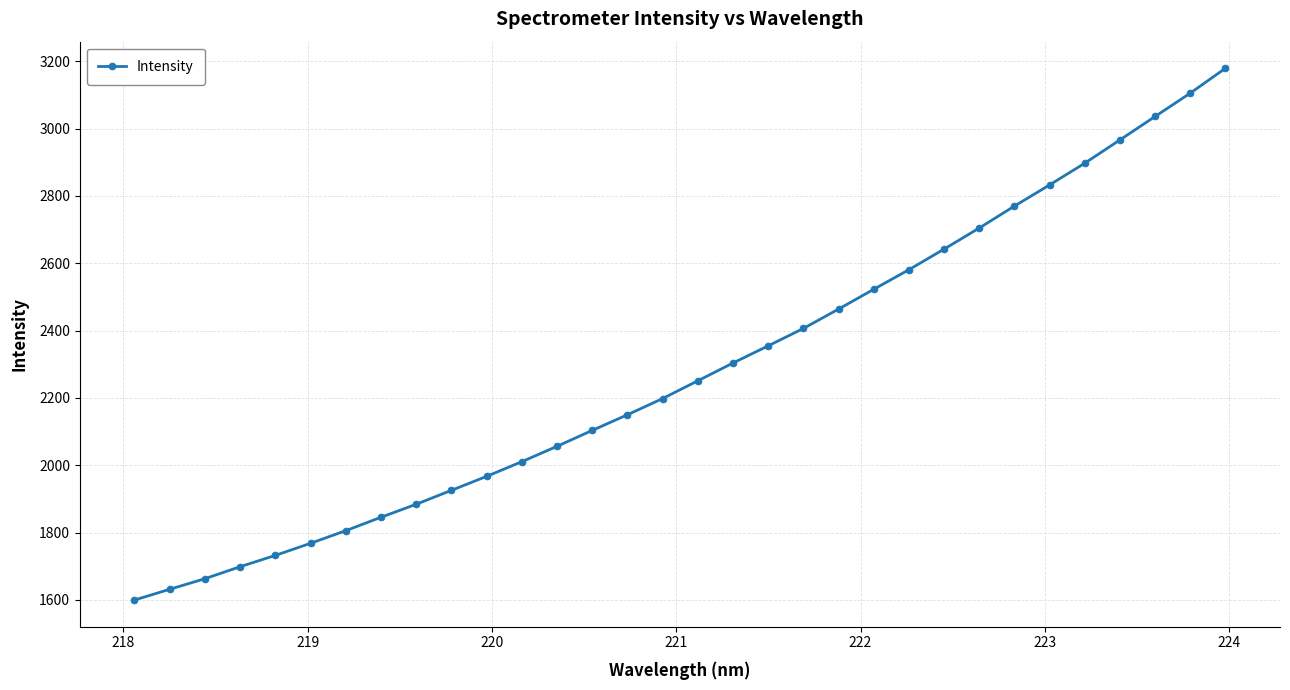

What is the value of the 16th point from the left?

2198.1